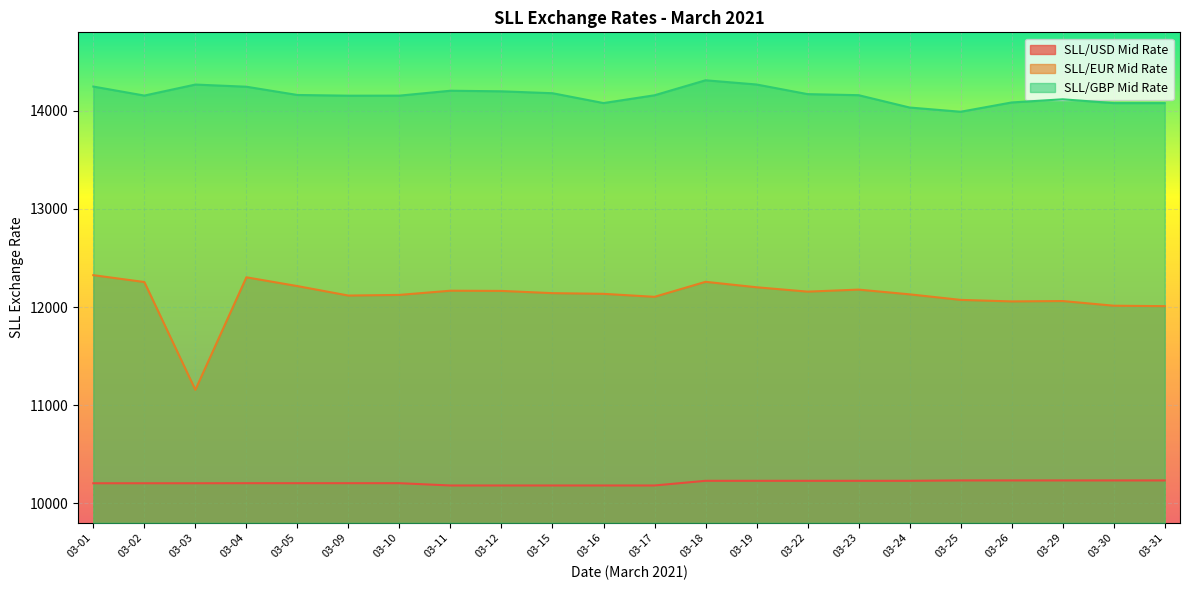

Is the value of SLL/USD Mid Rate at 03-02 greater than the value of SLL/GBP Mid Rate at 03-26?

No